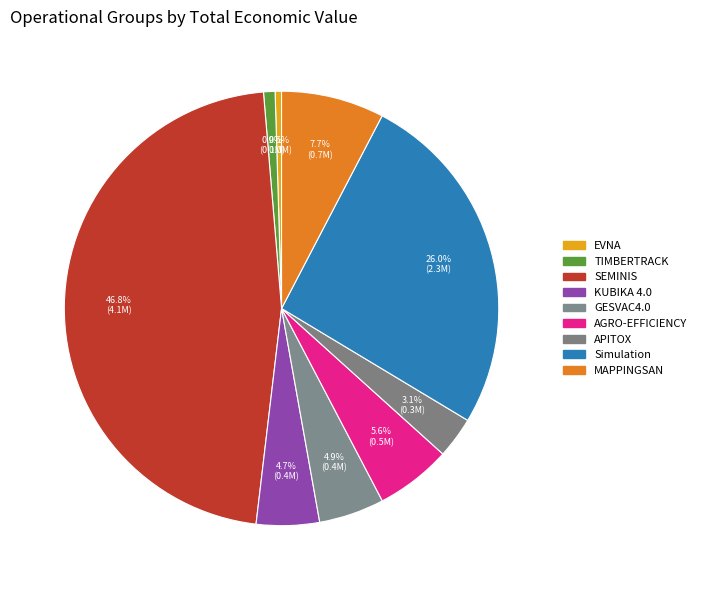

How many segments does this pie chart have?

9